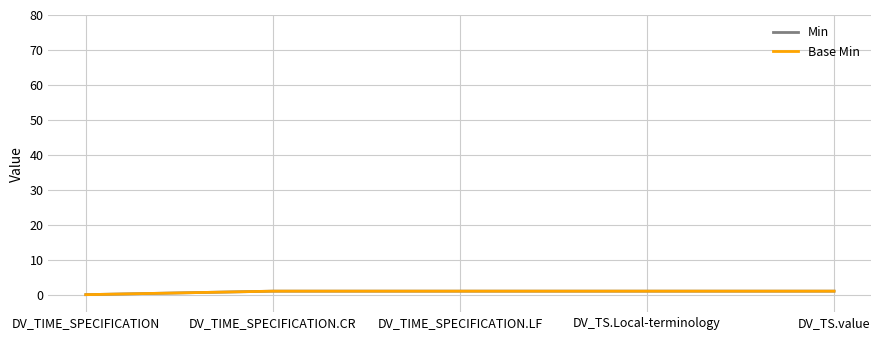

Between DV_TIME_SPECIFICATION.CR and DV_TIME_SPECIFICATION.LF, which is larger?

DV_TIME_SPECIFICATION.CR